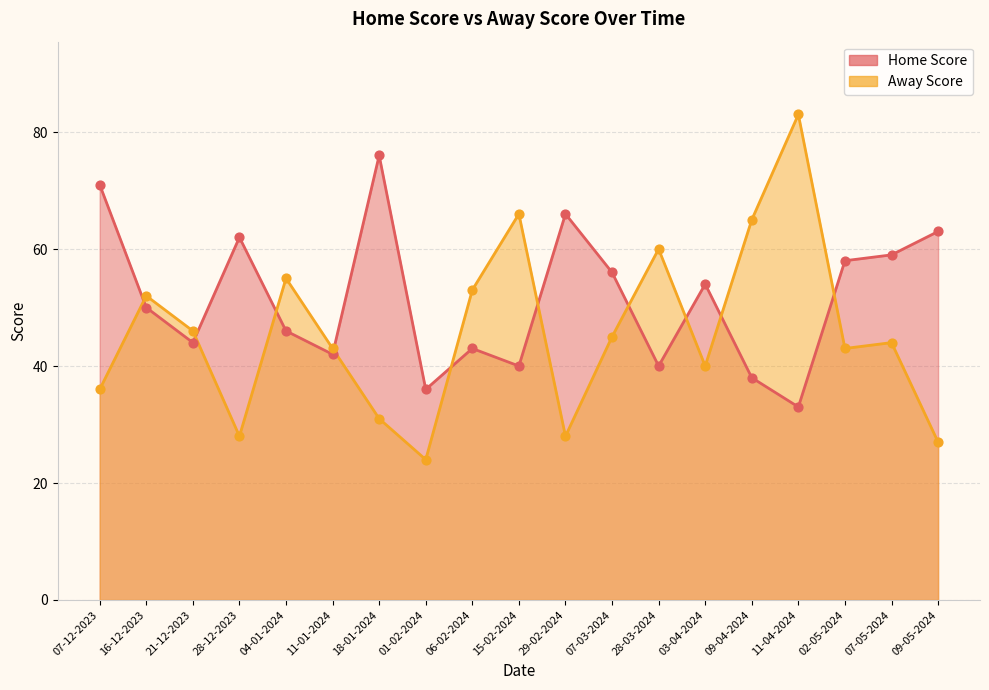

At which category is the sum across all series the highest?

11-04-2024